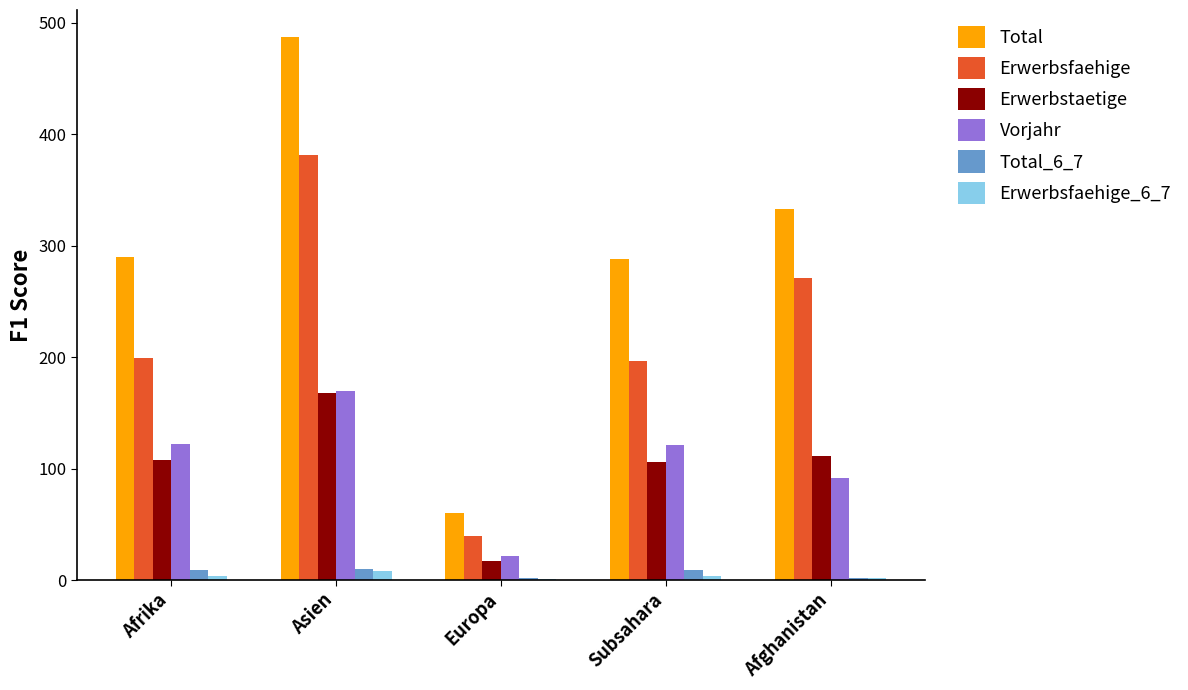

How many distinct data groups are displayed?

6